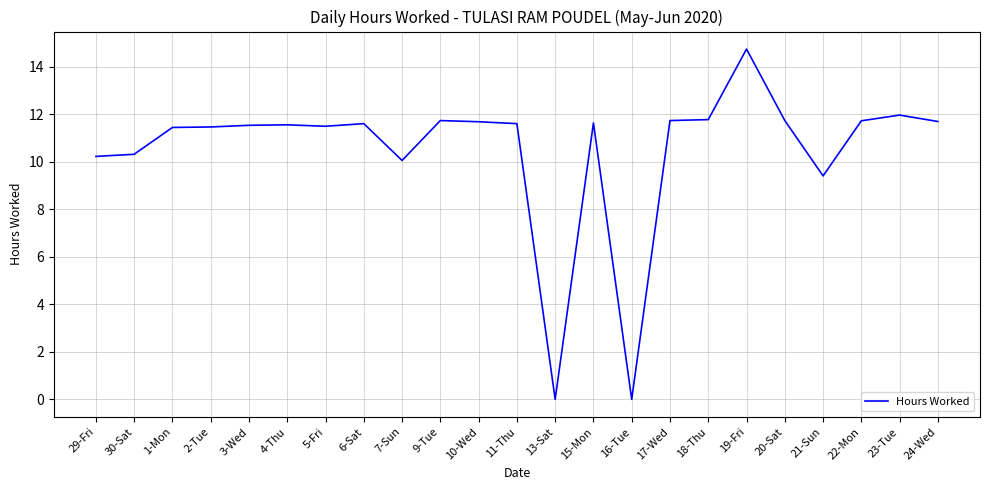

What is the difference between the values at 5-Fri and 13-Sat?

11.5